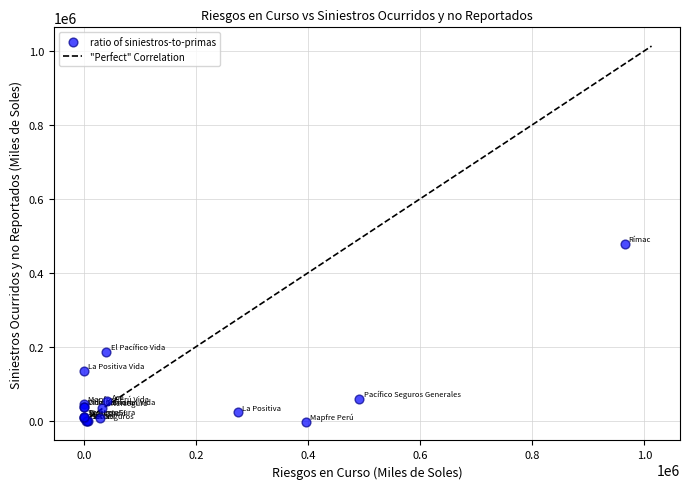

What Y value in the scatter plot is closest to 237492?

186717.5